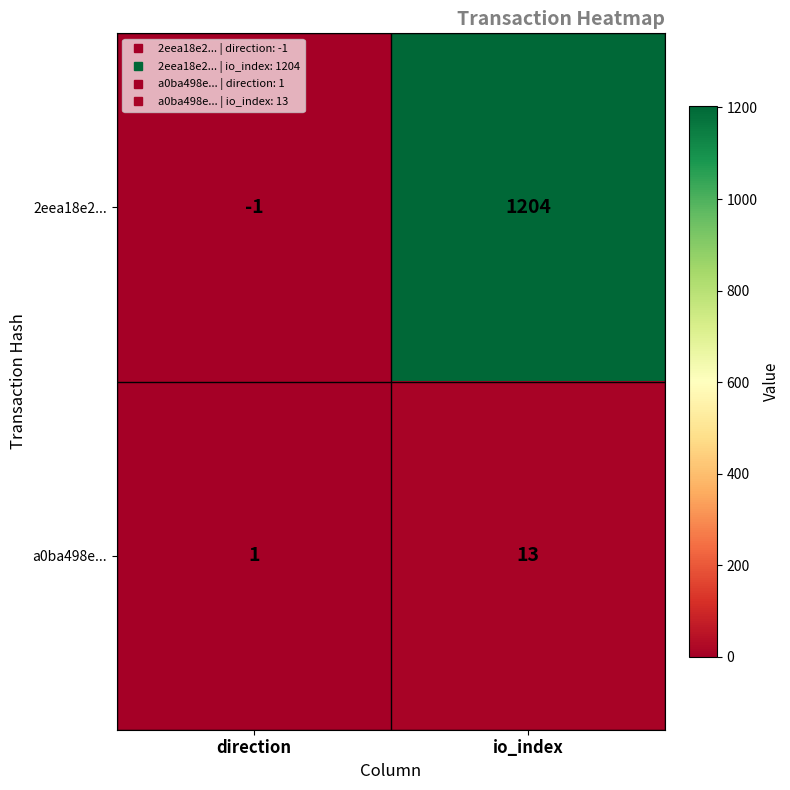

The a0ba498e... series shows 22 at io_index. True or false?

False